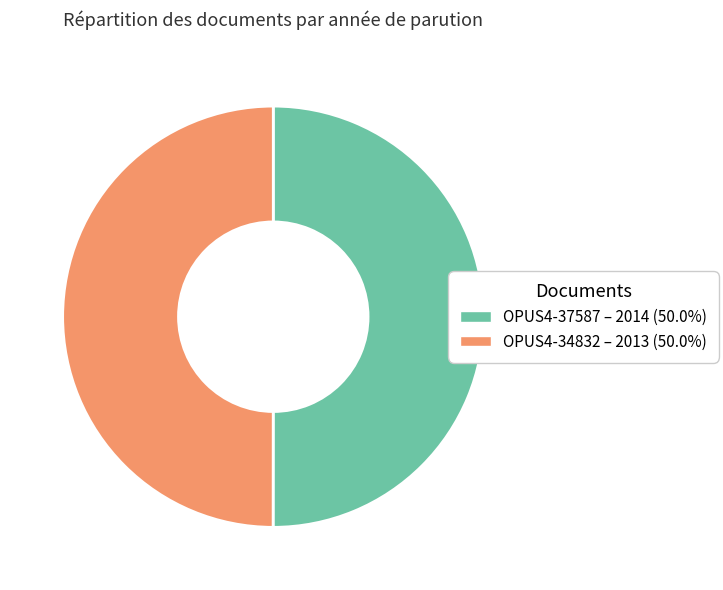

Is it true that OPUS4-37587 is 50% of the pie?

True